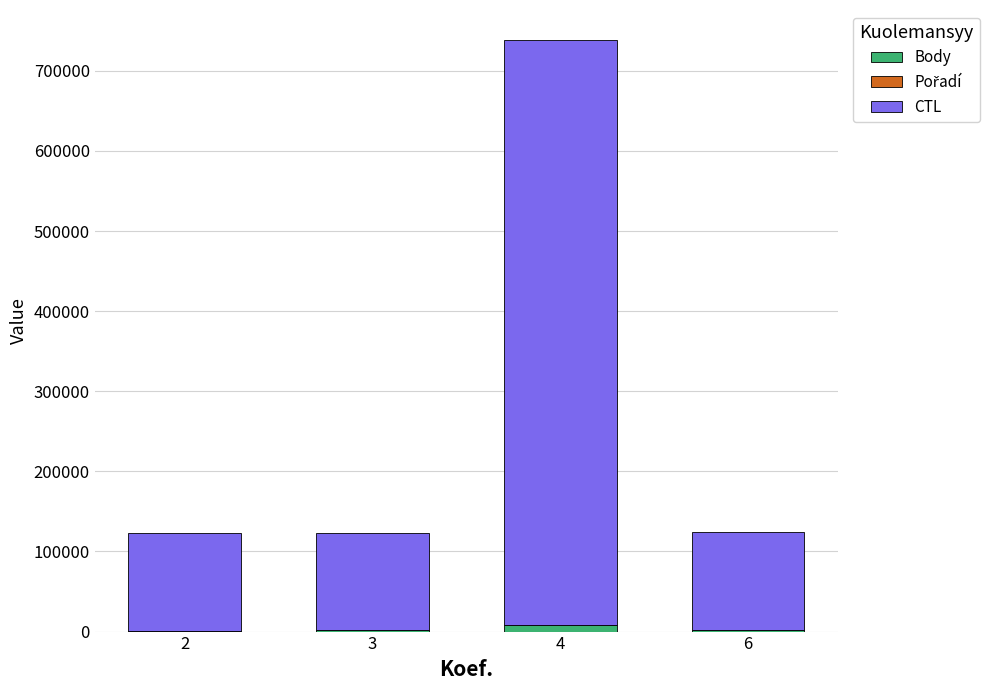

At which category is the sum across all series the highest?

4